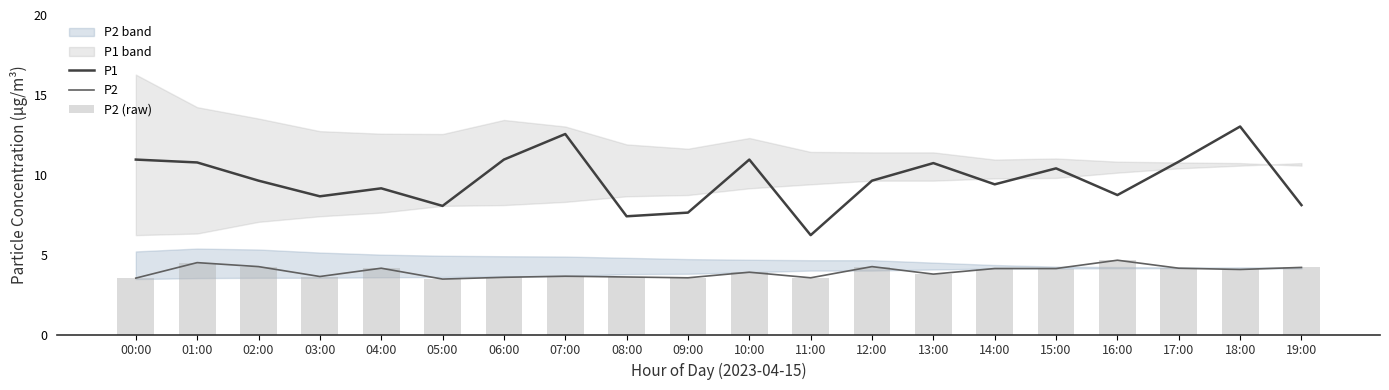

How many data points does each series have?

20